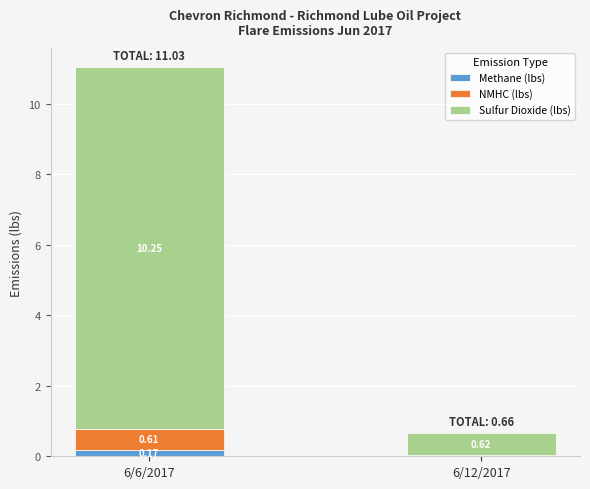

At which category is the sum across all series the highest?

6/6/2017